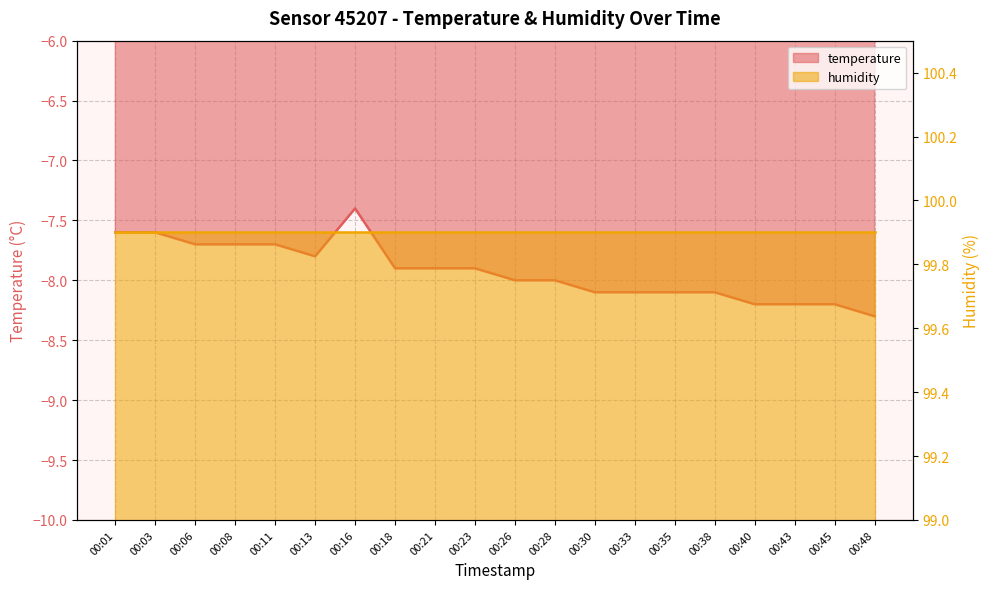

What is the minimum value shown in the chart?

-8.3